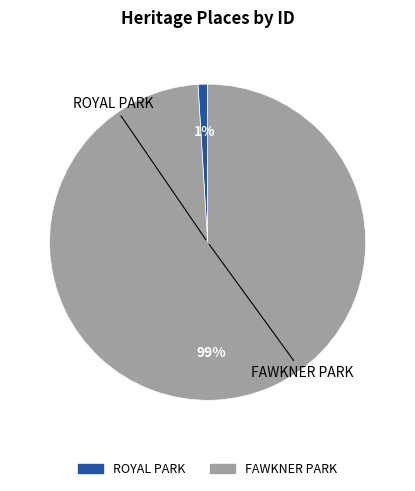

Combined, do ROYAL PARK and FAWKNER PARK account for over 50%?

Yes